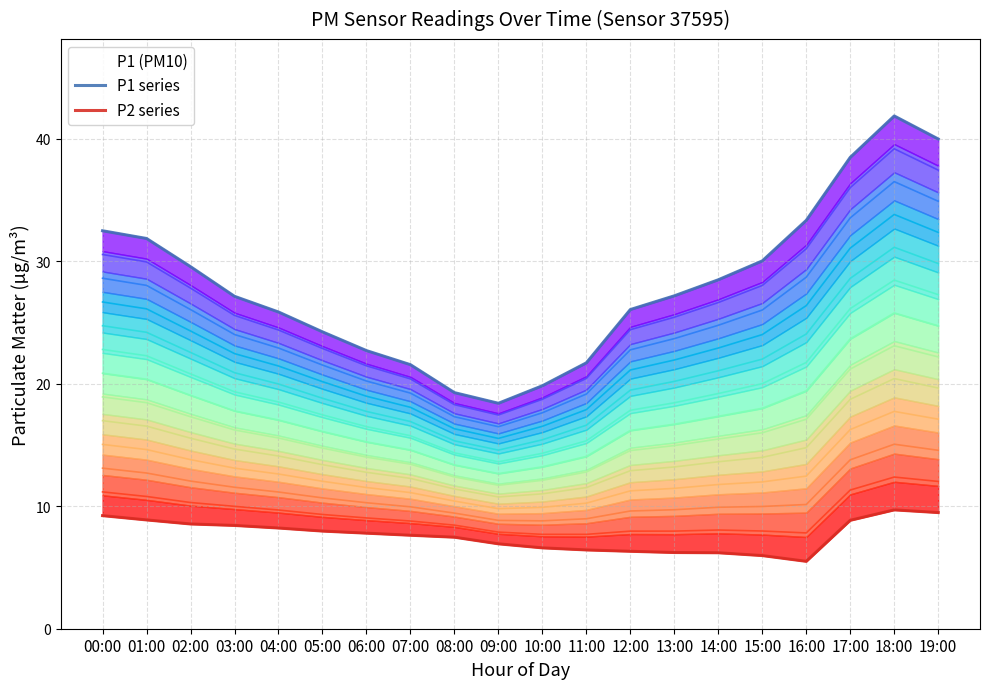

What is the value of the P1 level 12 point at the 12th from the left?

21.7